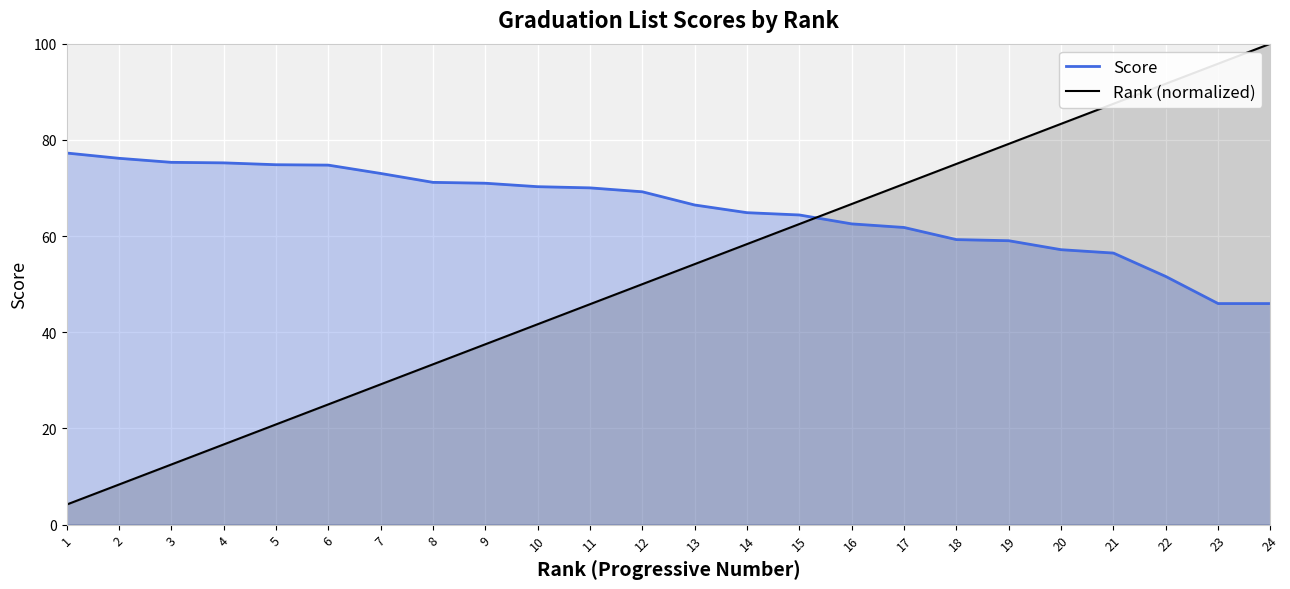

The Score series shows 40.6 at 9. True or false?

False